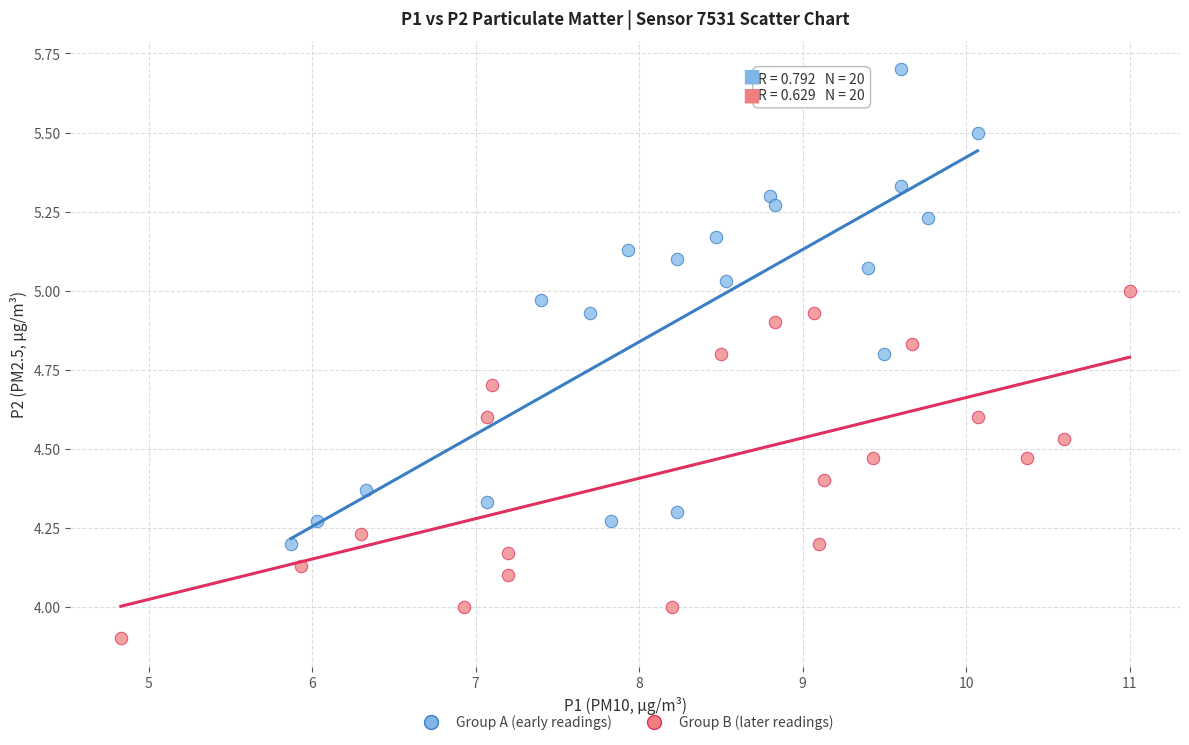

Which series contains the highest Y value?

Group A (early readings)